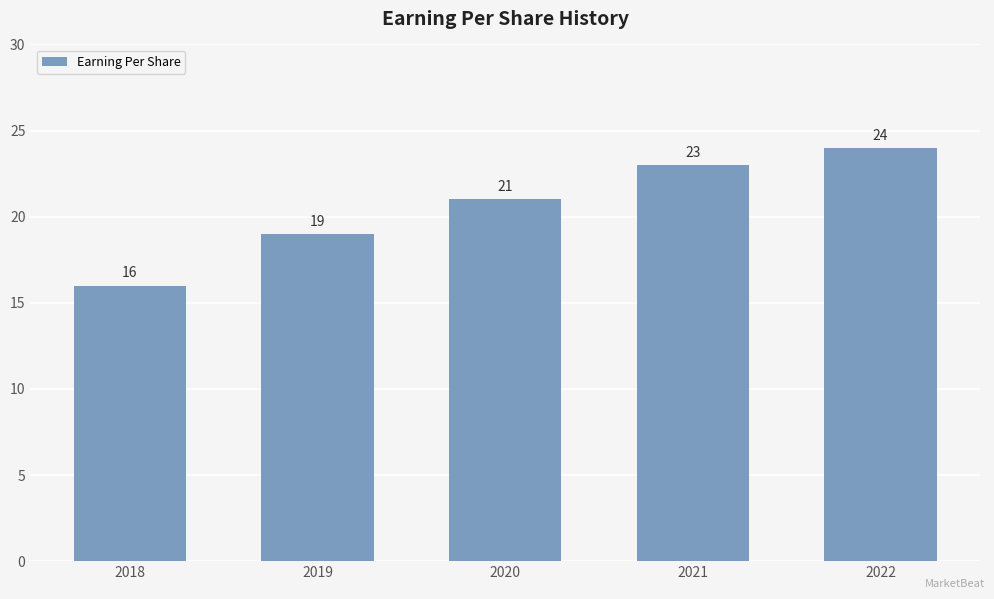

The value at 2018 is 21. True or false?

False